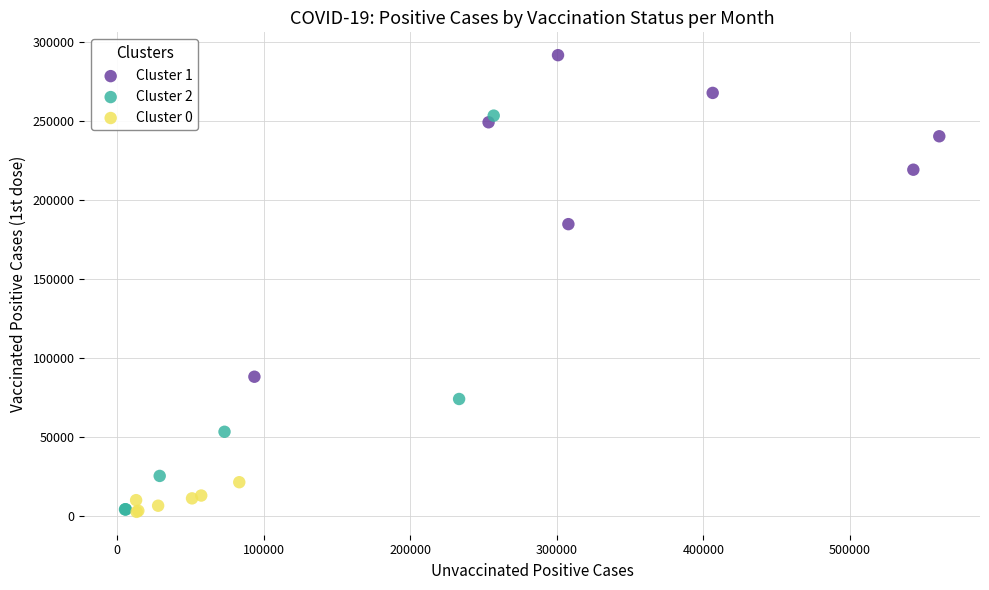

Which series contains the highest Y value?

Cluster 1